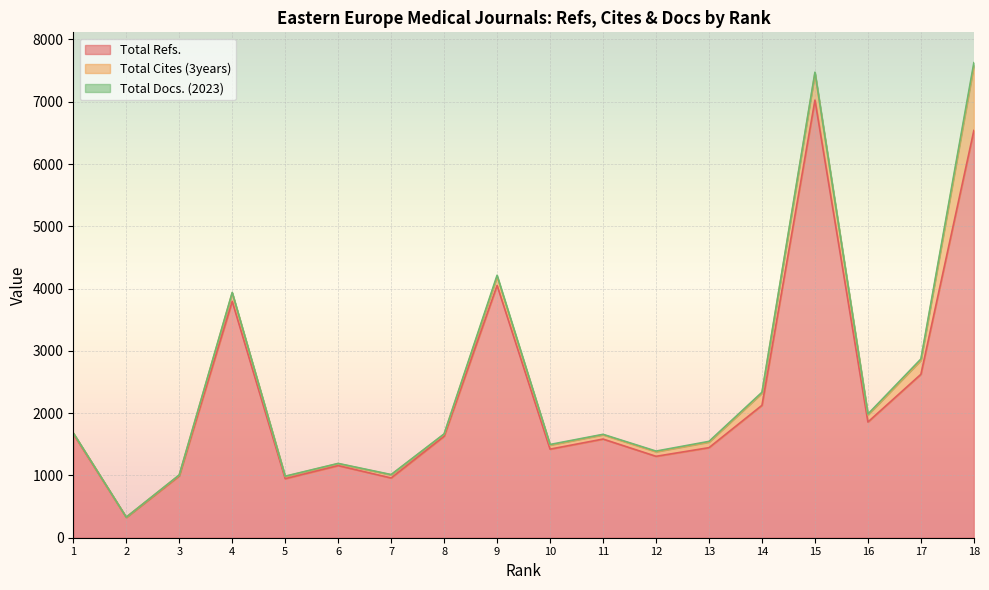

The Total Cites (3years) series shows 90 at 13. True or false?

True